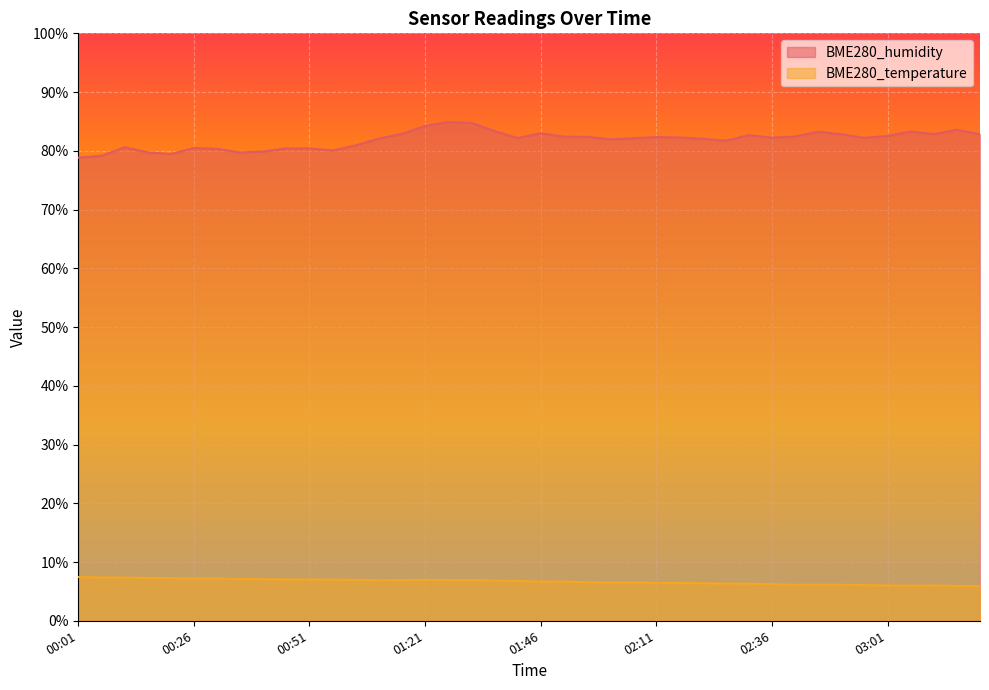

What is the sum of the BME280_humidity values at 00:01 and 03:21?

161.7